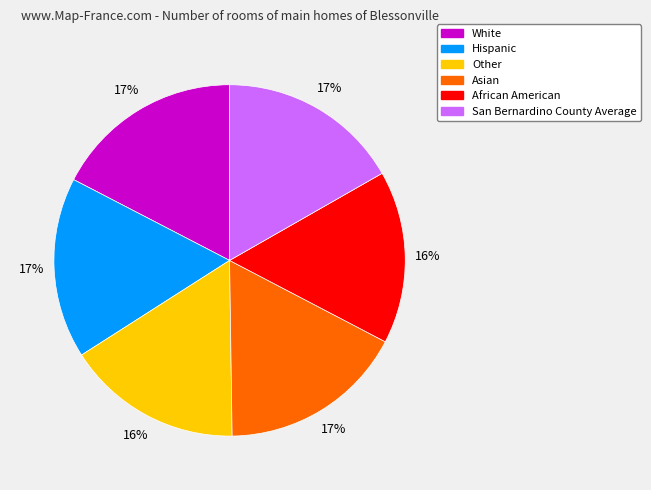

The Asian slice represents 17% of the pie. True or false?

True